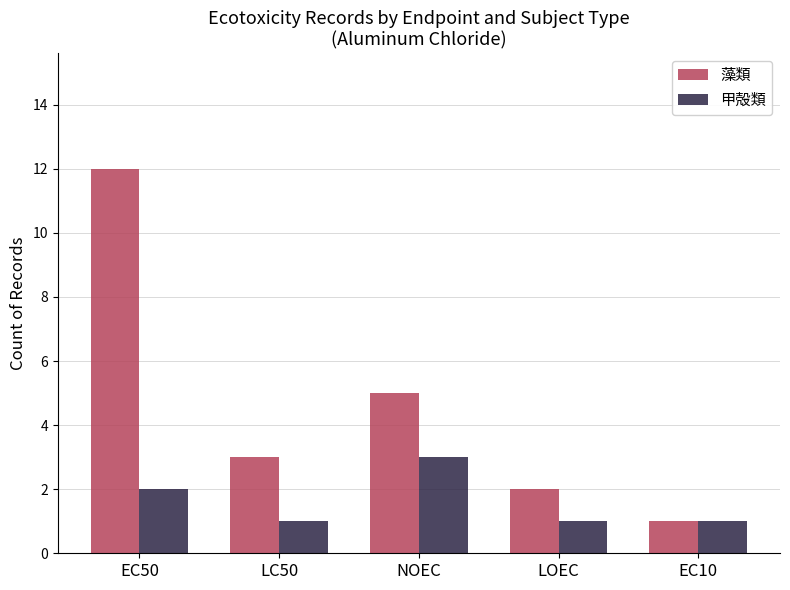

What is the total value across all series at EC50?

14